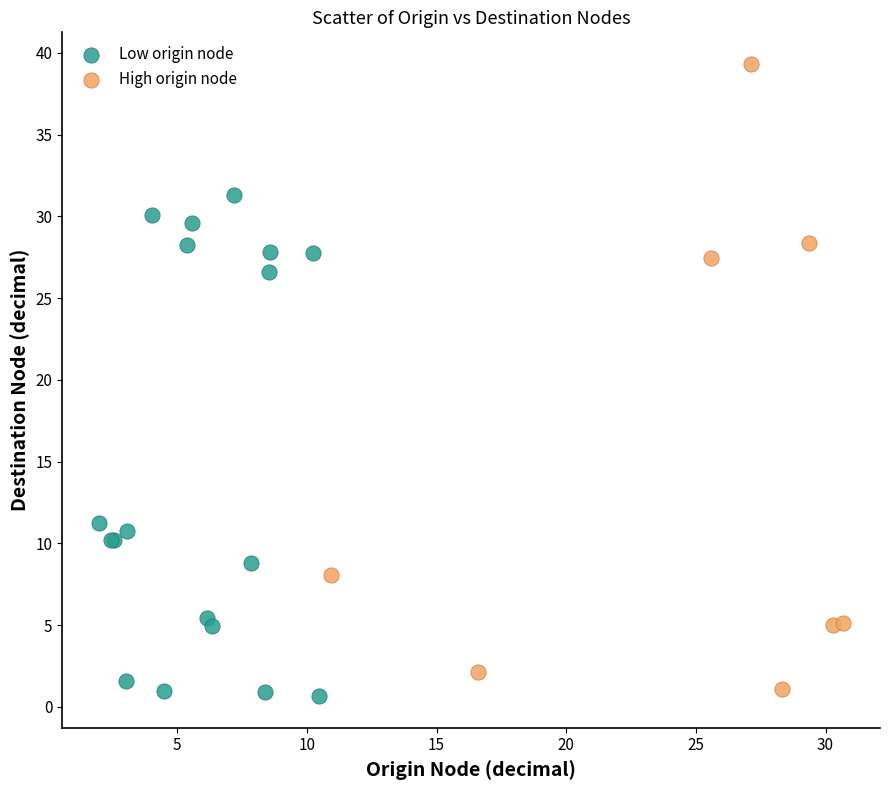

Which series has the largest Y range (max minus min)?

High origin node